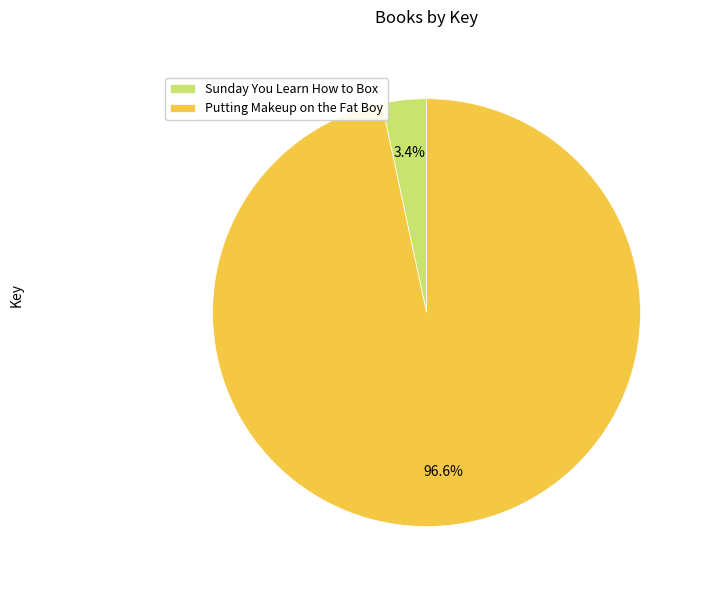

Combined, do Sunday You Learn How to Box and Putting Makeup on the Fat Boy account for over 50%?

Yes